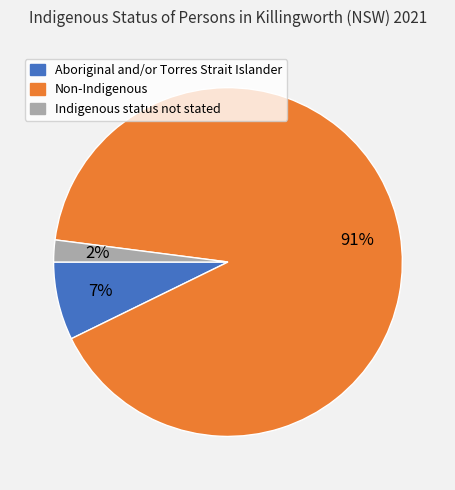

Does any single category account for the majority?

Yes